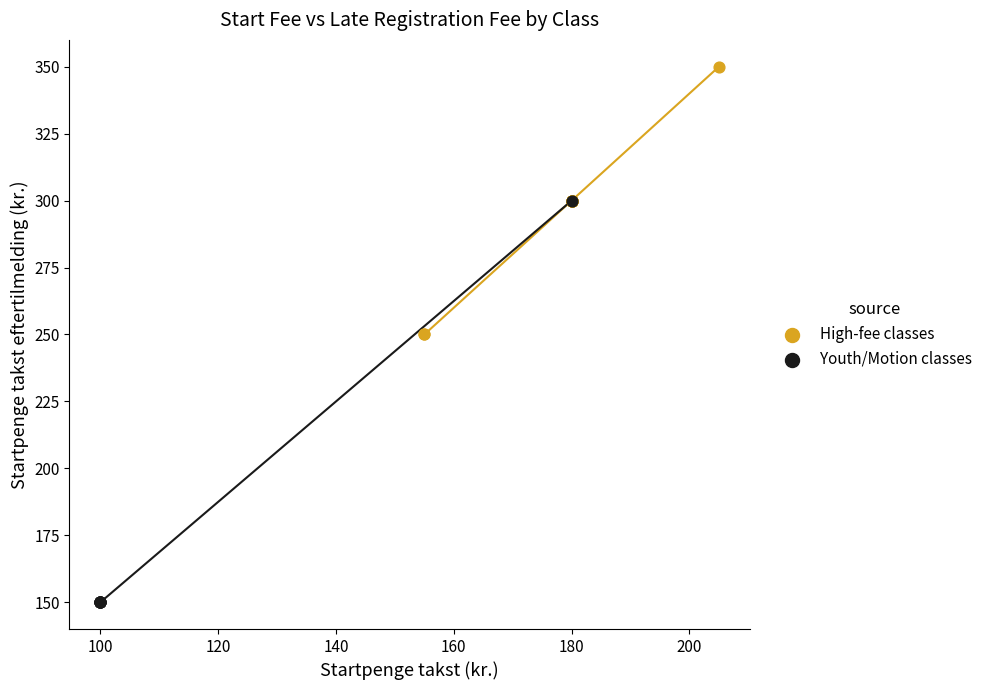

What are all the series names shown in the legend?

High-fee classes, Youth/Motion classes